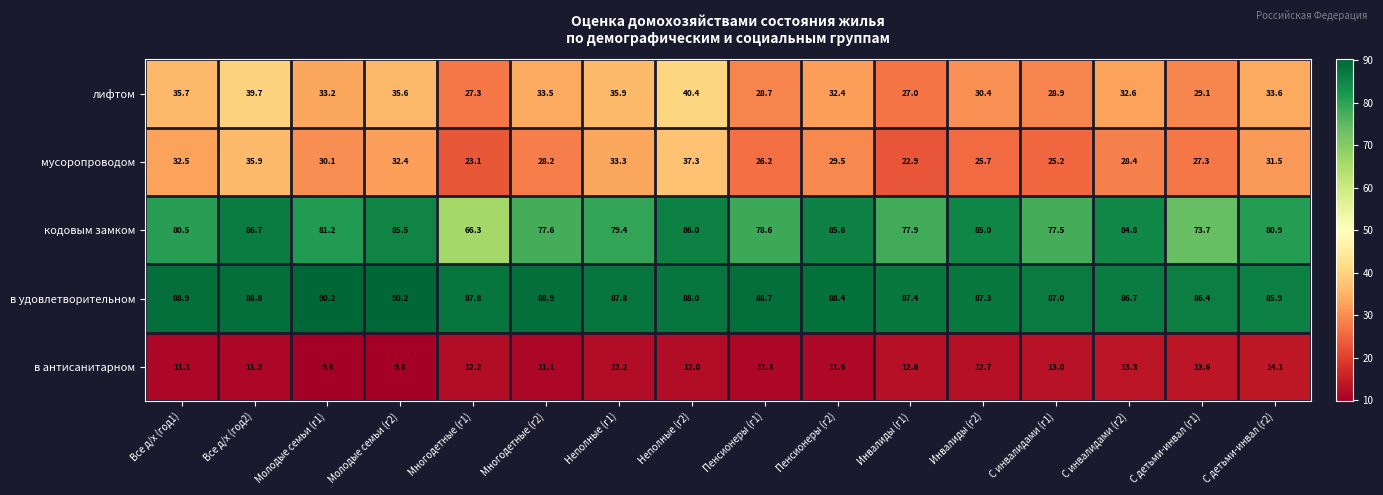

Read the в антисанитарном value at Неполные (г2).

12.0